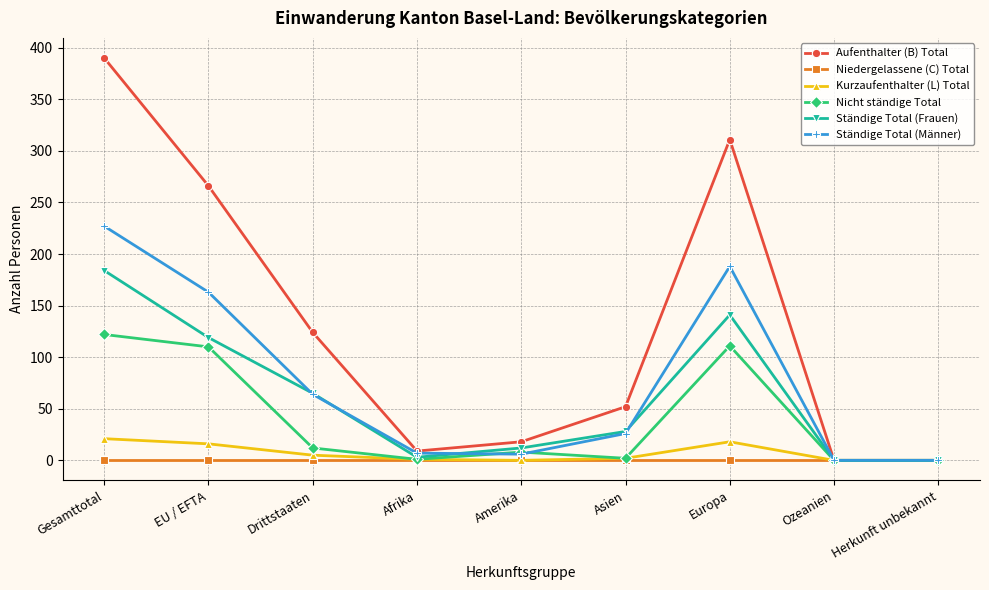

How many distinct data groups are displayed?

6